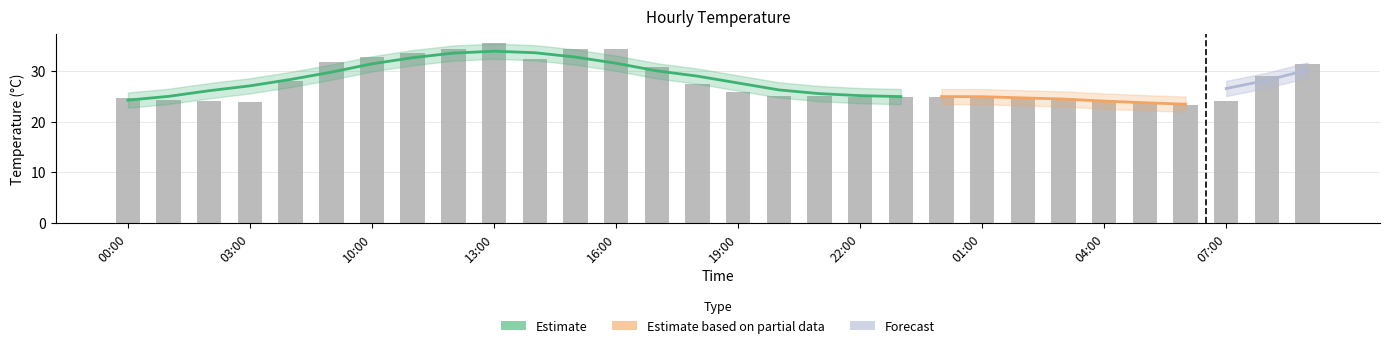

Is it true that the value at 04:00 is 24.3?

True